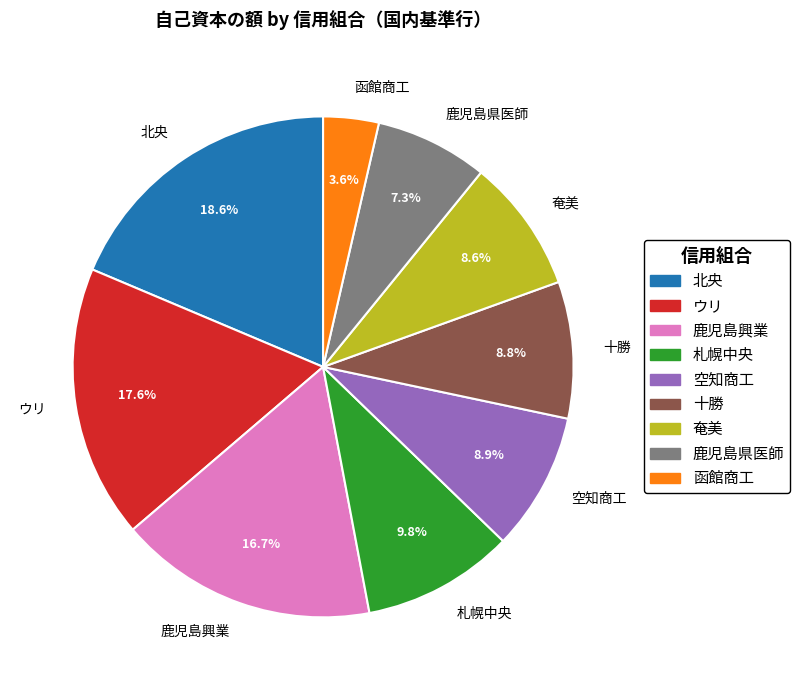

What percentage is the 札幌中央 slice, to the nearest percent?

10%